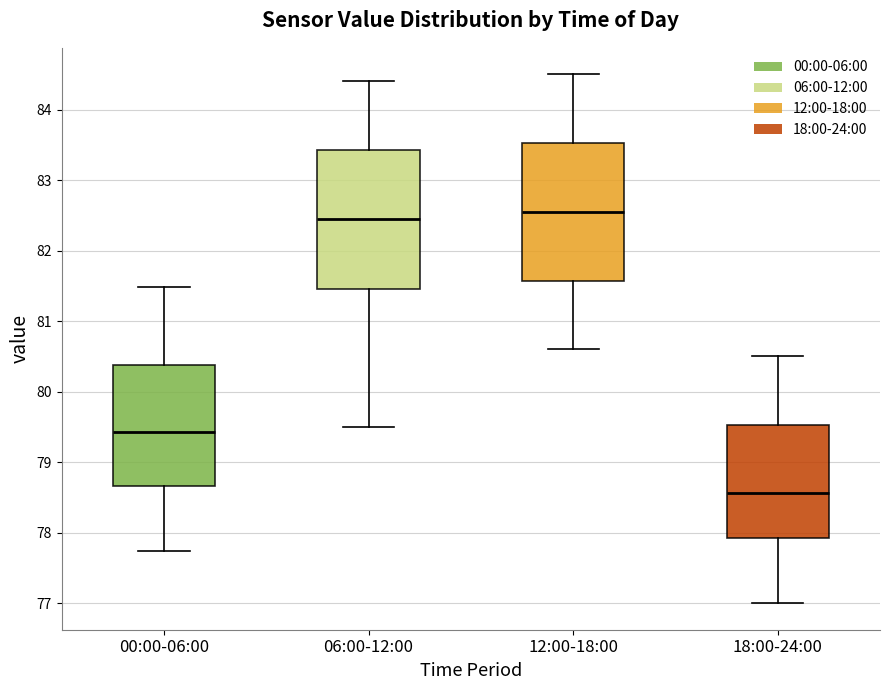

Which box has the lowest median line?

18:00-24:00